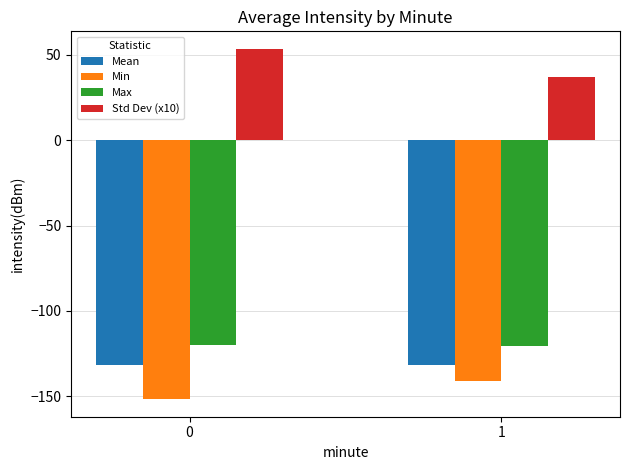

How many data points in Std Dev (x10) are less than 53?

1